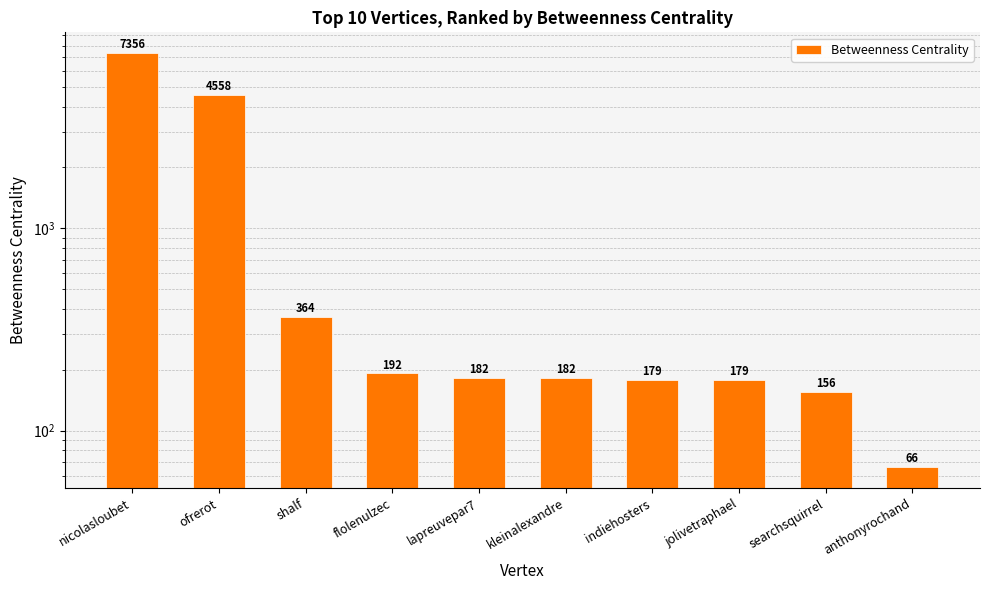

What is the minimum value shown in the chart?

66